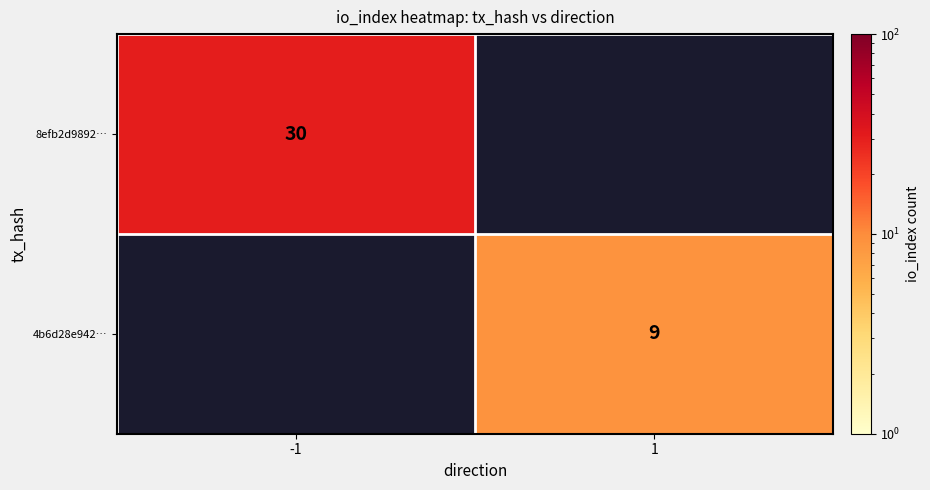

The 8efb2d9892… series shows 30 at -1. True or false?

True